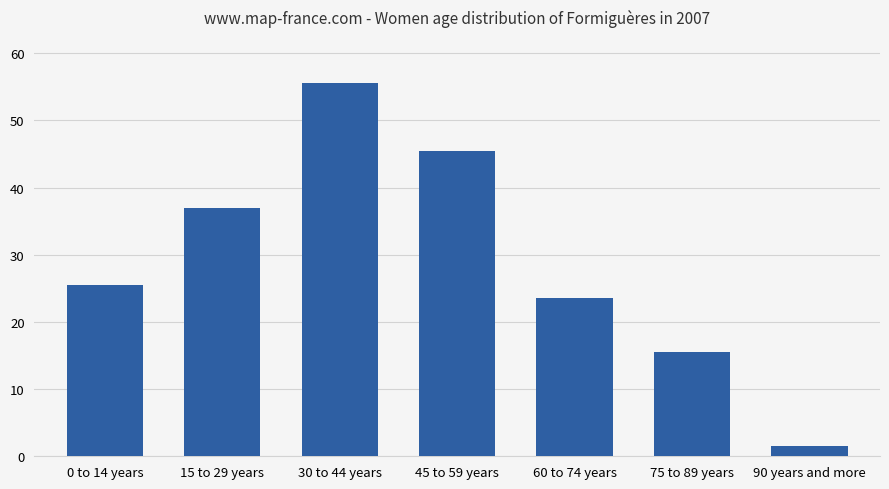

What is the value of the 2nd bar from the left?

37.0